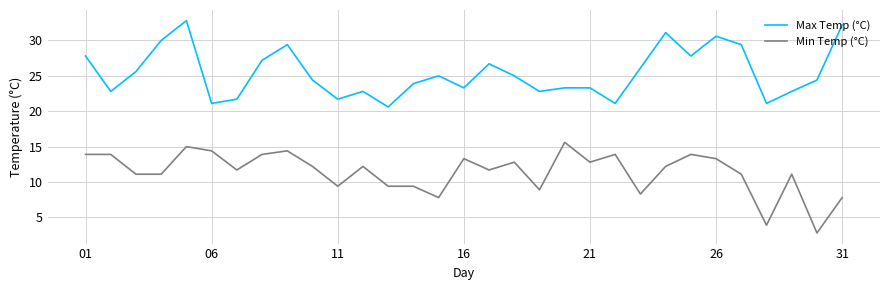

What is the maximum value for Min Temp (°C)?

15.6